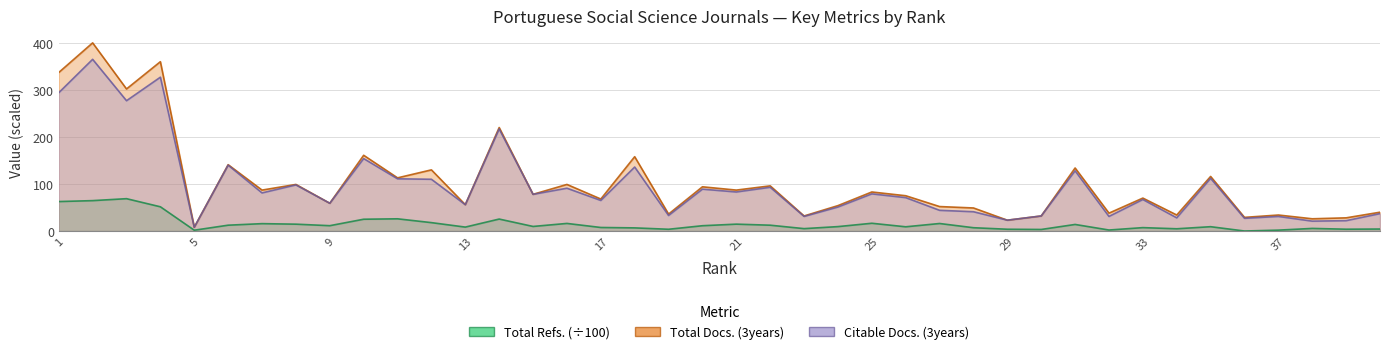

Between 3 and 8, which series saw the biggest shift?

Total Docs. (3years)